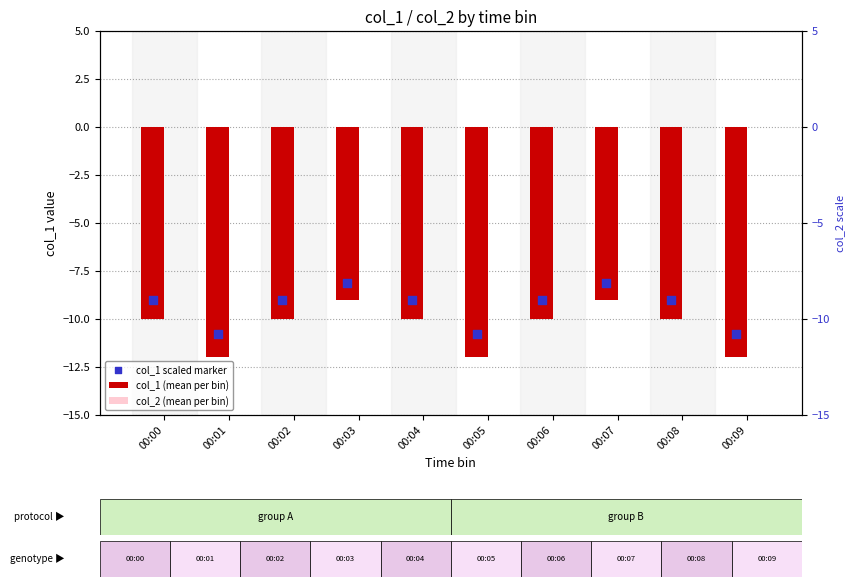

Is the value of col_1 scaled marker at 00:06 greater than the value of col_1 (mean per bin) at 00:01?

Yes